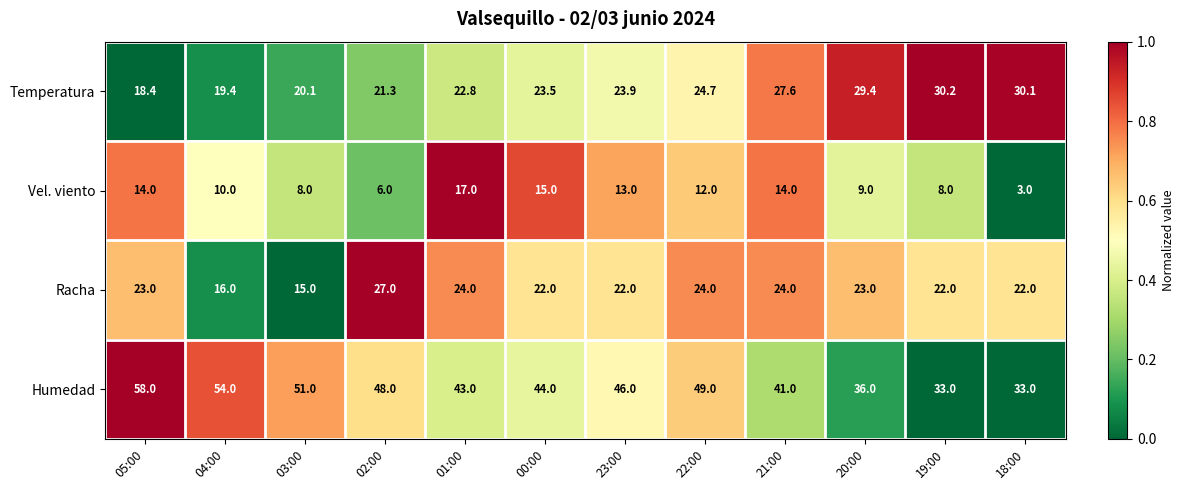

Which label corresponds to the largest value in the chart?

05:00